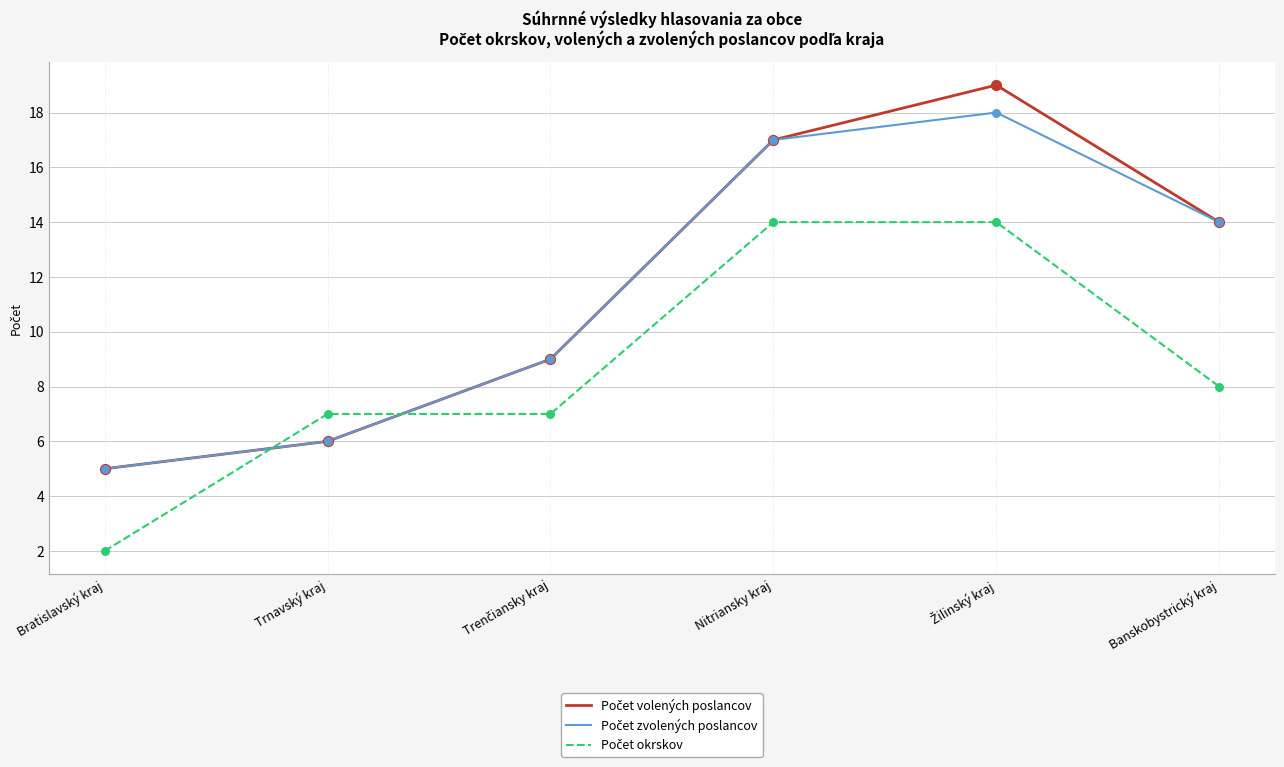

What is the total value across all series at Banskobystrický kraj?

36